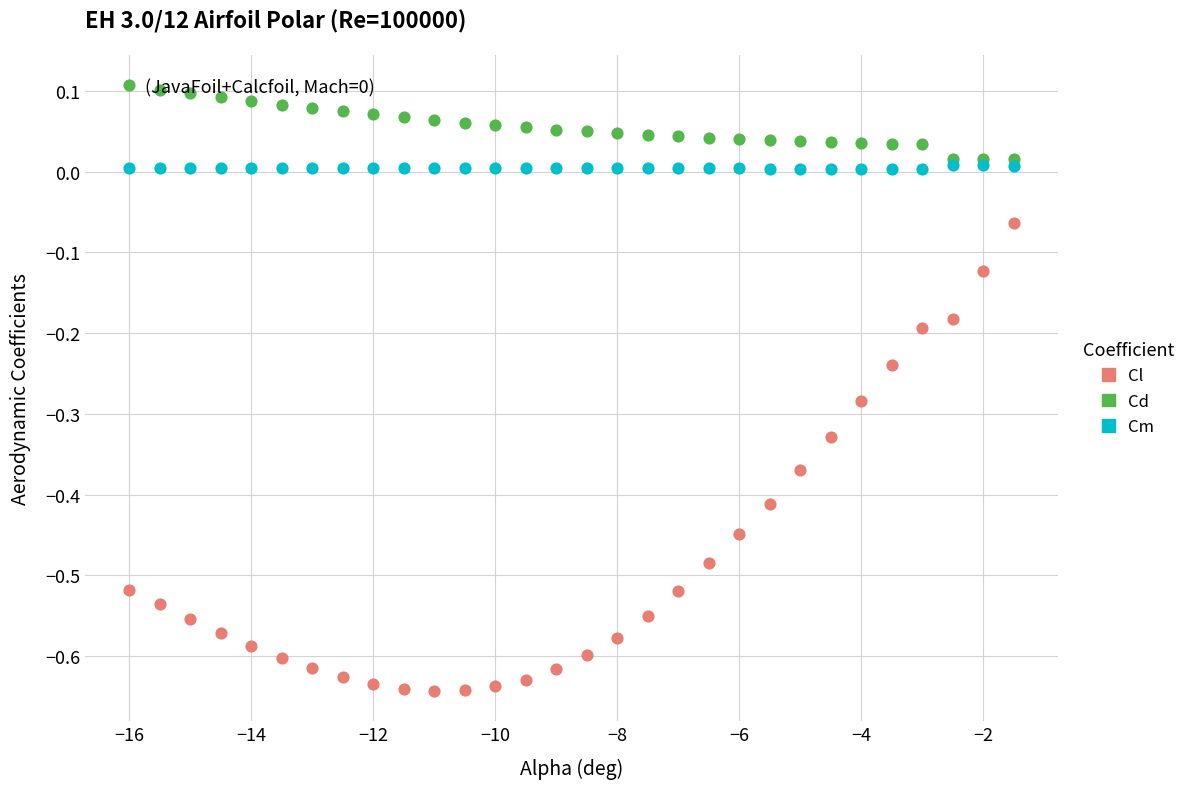

Which series has the largest Y range (max minus min)?

Cl